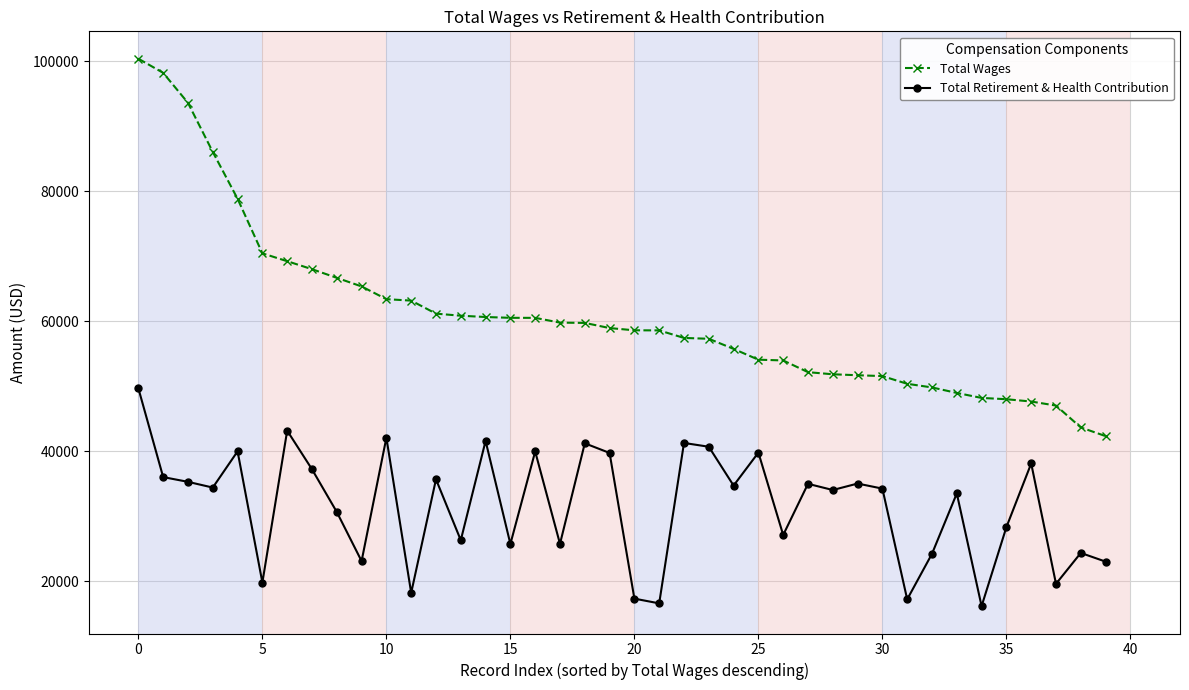

What is the value of the Total Wages point at the 7th from the left?

69251